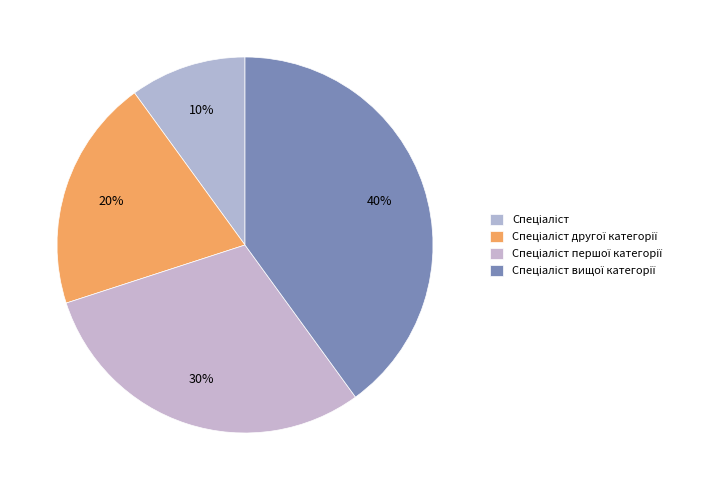

Approximately how many times larger is the value at Спеціаліст вищої категорії compared to Спеціаліст першої категорії?

1.3